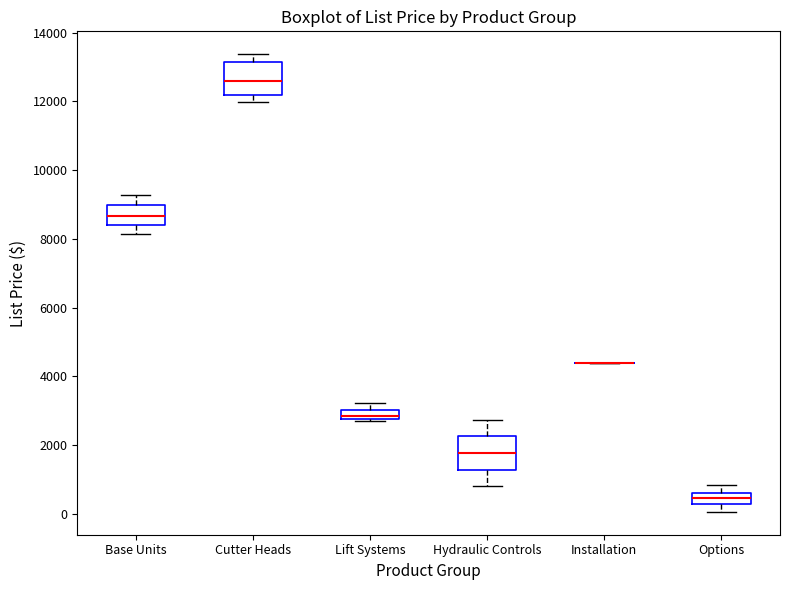

Where does the lower whisker of the box for Options end on the y-axis? The values are not printed on the chart, so give them approximately, as read against the axis.

0